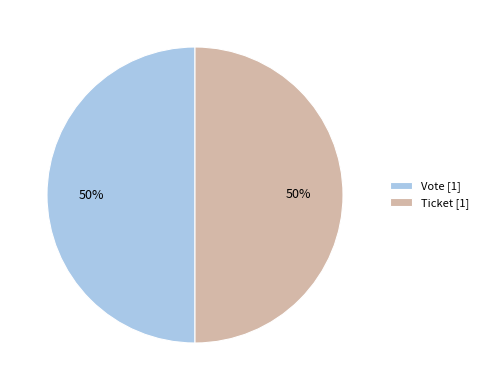

Approximately how many times larger is the value at Vote [1] compared to Ticket [1]?

1.0